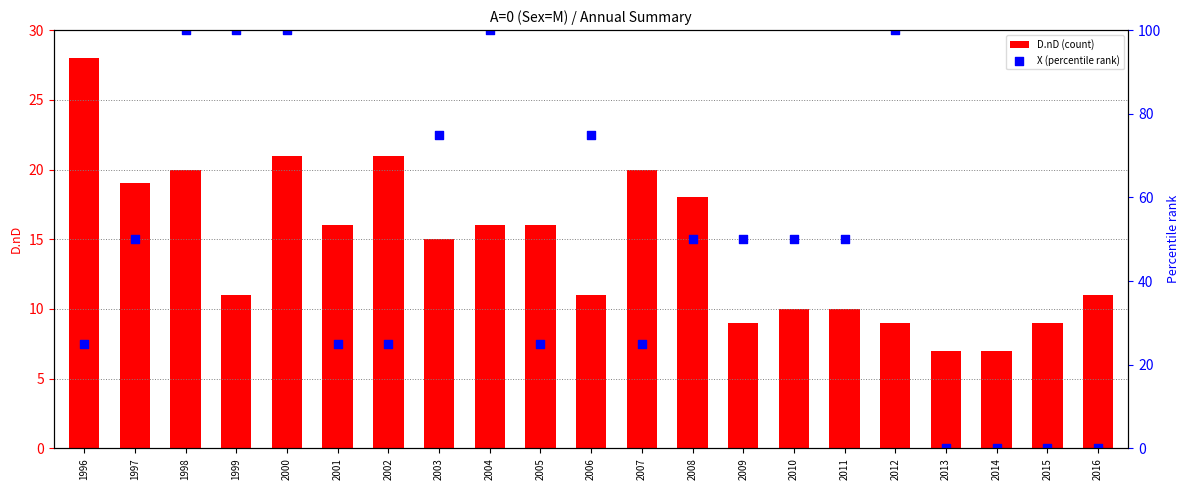

What is the total value across all series at 2016?

11